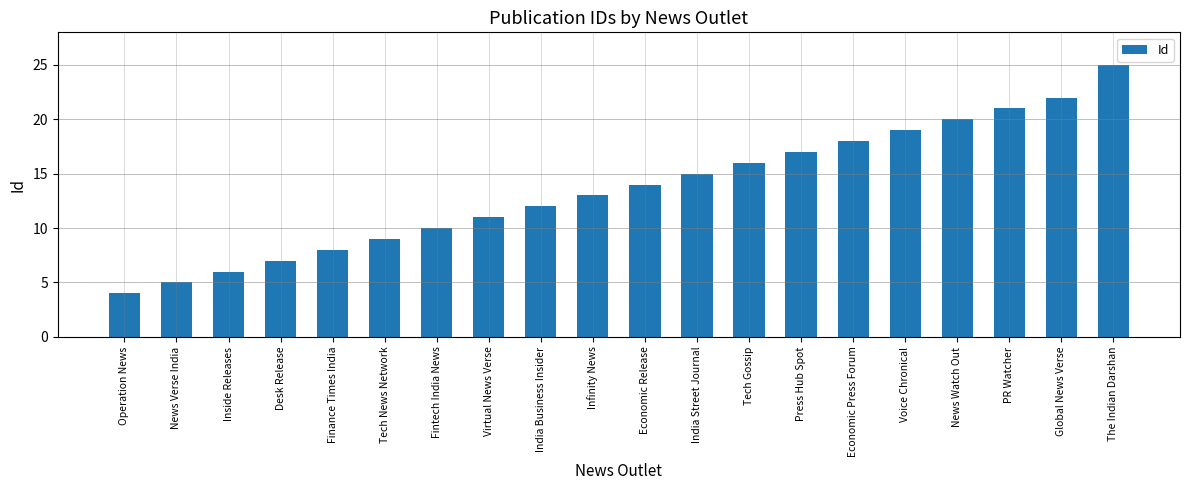

How many data points does each series have?

20